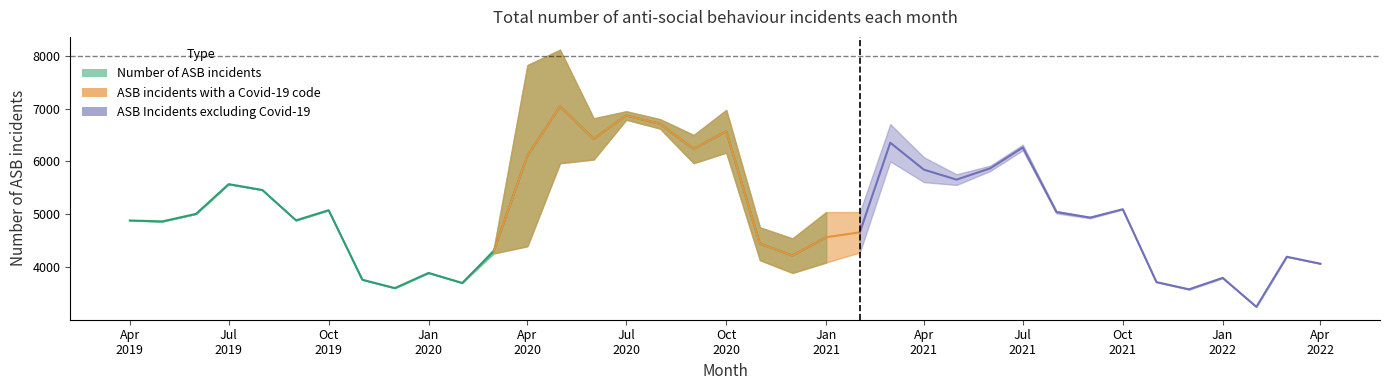

Is it true that the value at Apr
2019 is 2993.3?

False